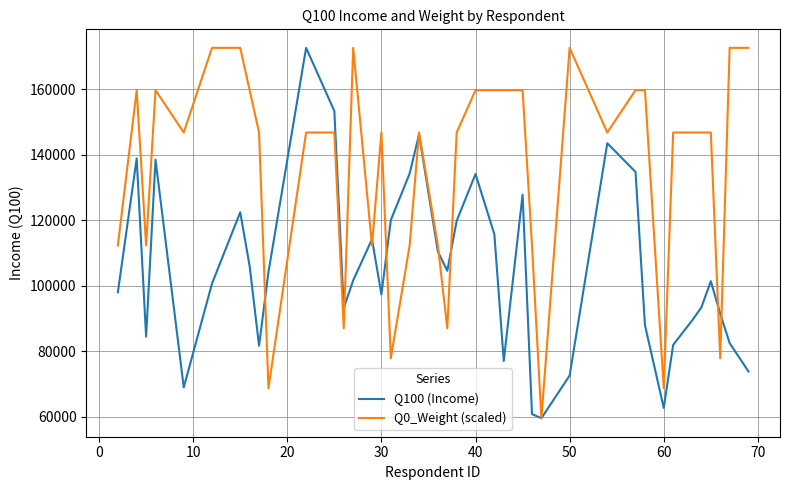

True or false: Q100 (Income) and Q0_Weight (scaled) intersect in this chart.

True